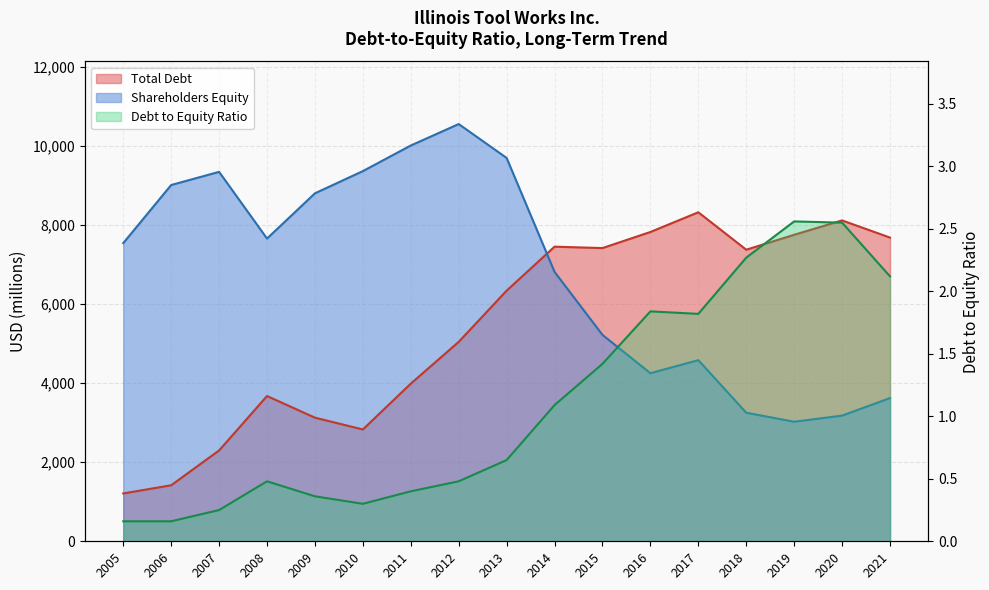

List the series in order of their overall mean, highest first.

Shareholders Equity, Total Debt, Debt to Equity Ratio